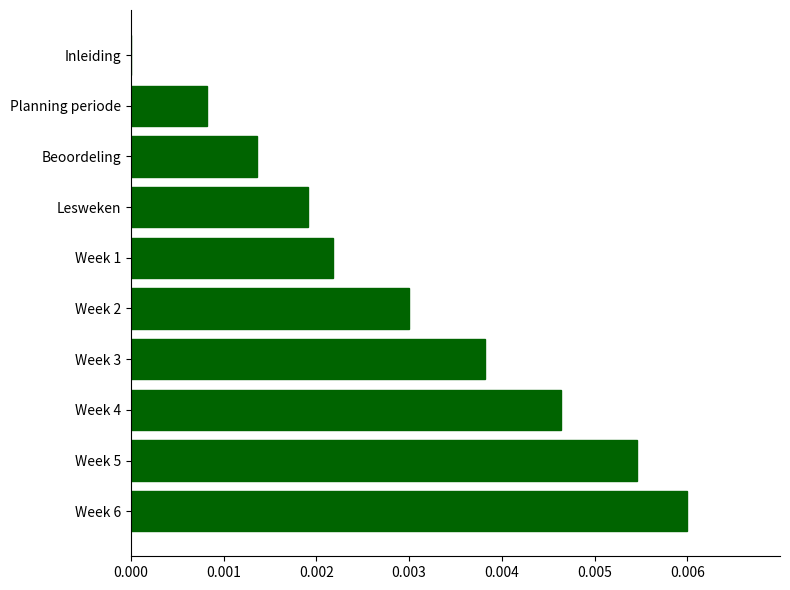

Which has a higher value, Beoordeling or Inleiding?

Beoordeling